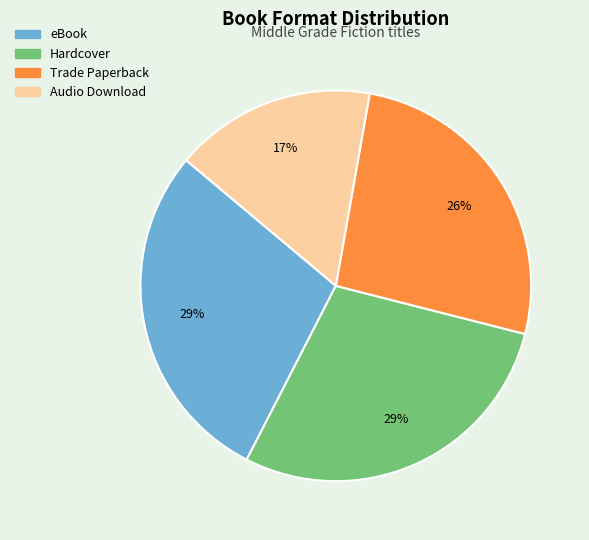

How many slices are in this pie chart?

4